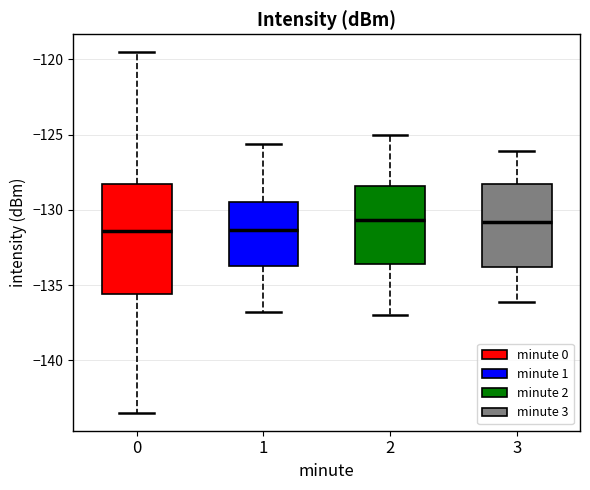

Where does the lower whisker of the box at x = 2 end on the y-axis? The values are not printed on the chart, so give them approximately, as read against the axis.

-137.0